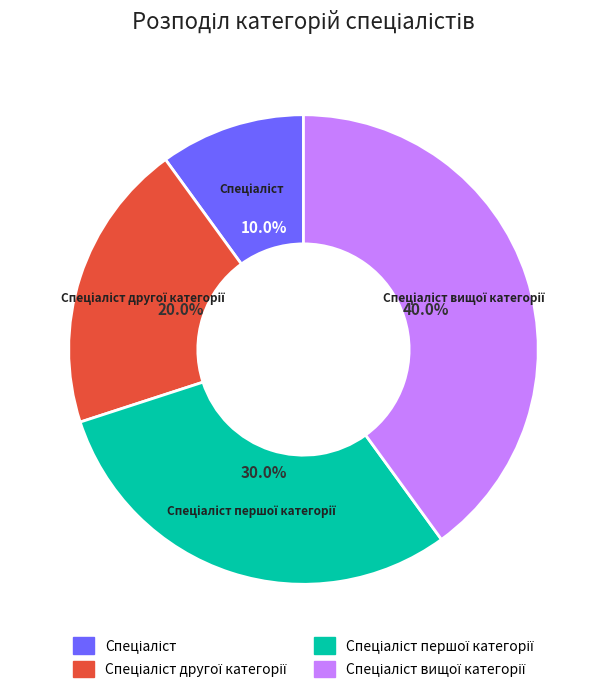

Is there a majority slice in this chart?

No